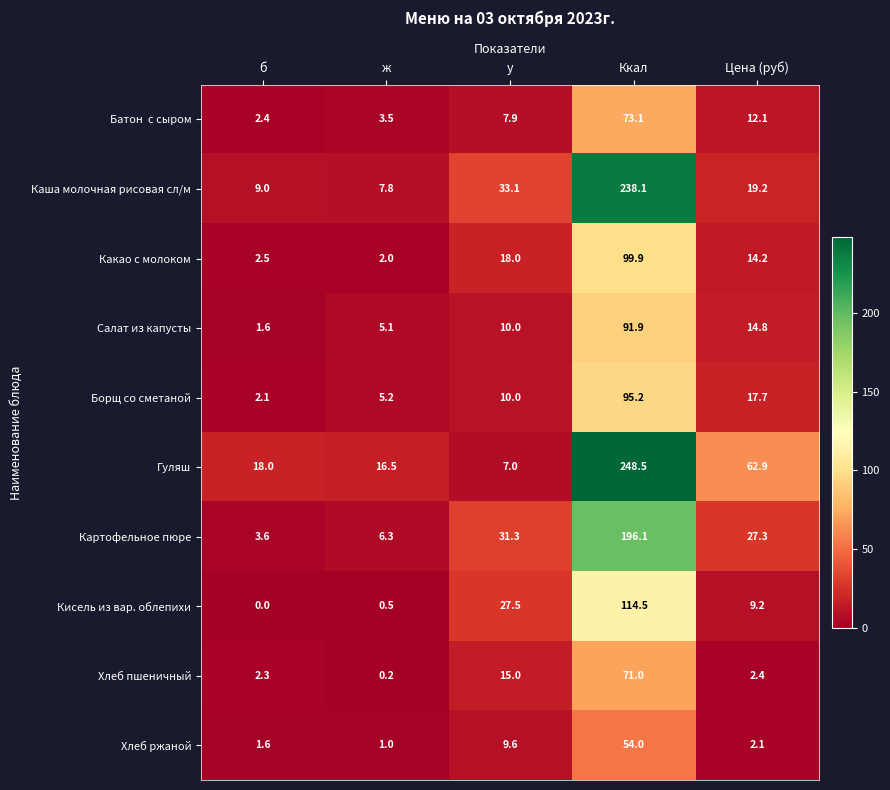

Between б and Цена (руб), which series saw the biggest shift?

Гуляш